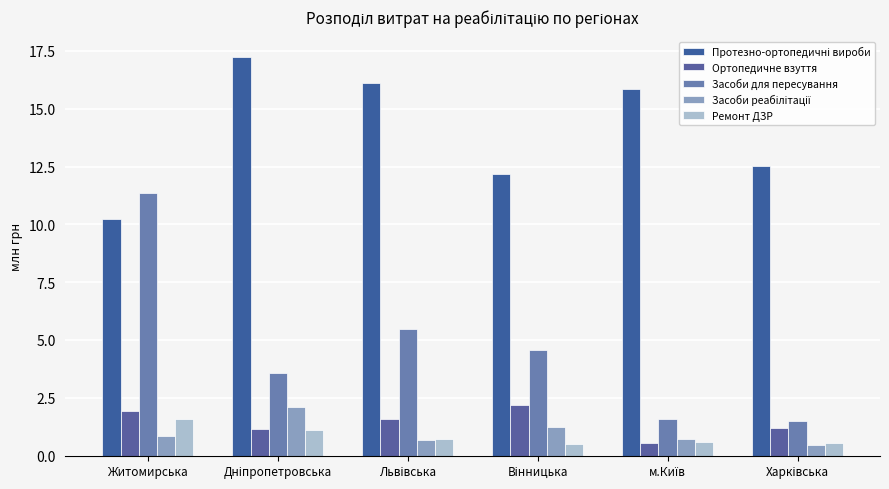

What position from the right is Харківська?

1